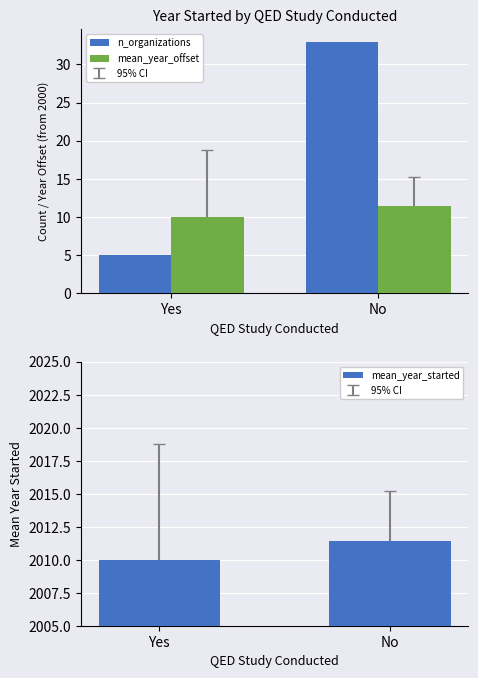

What is the label of the 2nd bar from the left?

No